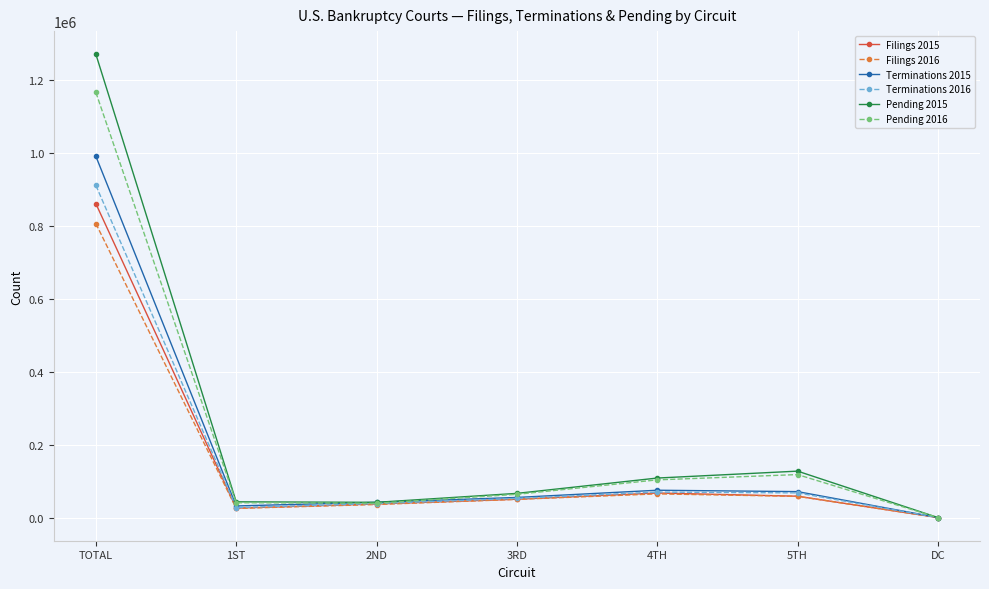

What are all the series names shown in the legend?

Filings 2015, Filings 2016, Terminations 2015, Terminations 2016, Pending 2015, Pending 2016